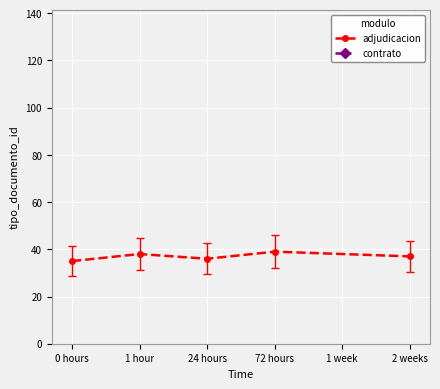

The adjudicacion series shows 21 at 24 hours. True or false?

False